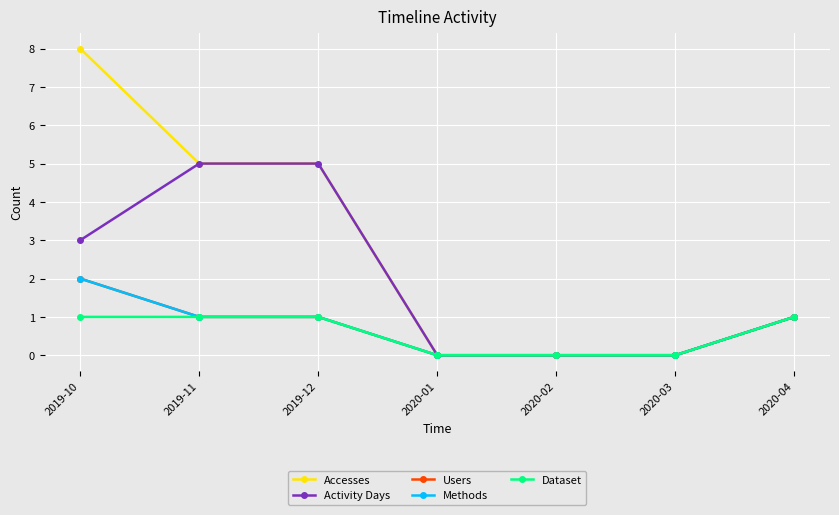

Is it true that Users equals 2 at 2019-10?

True